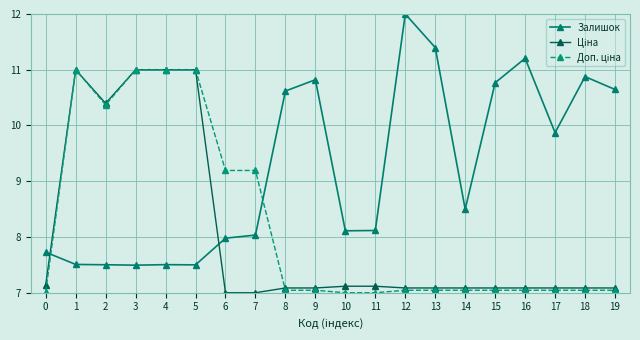

How many lines are shown in the chart?

3